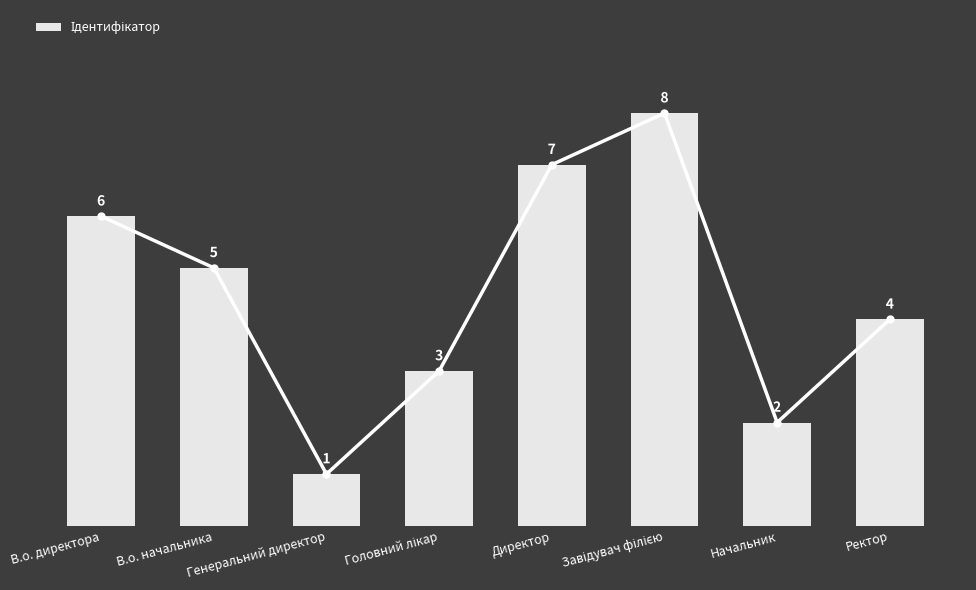

At which category does the chart reach its minimum across all series?

Генеральний директор